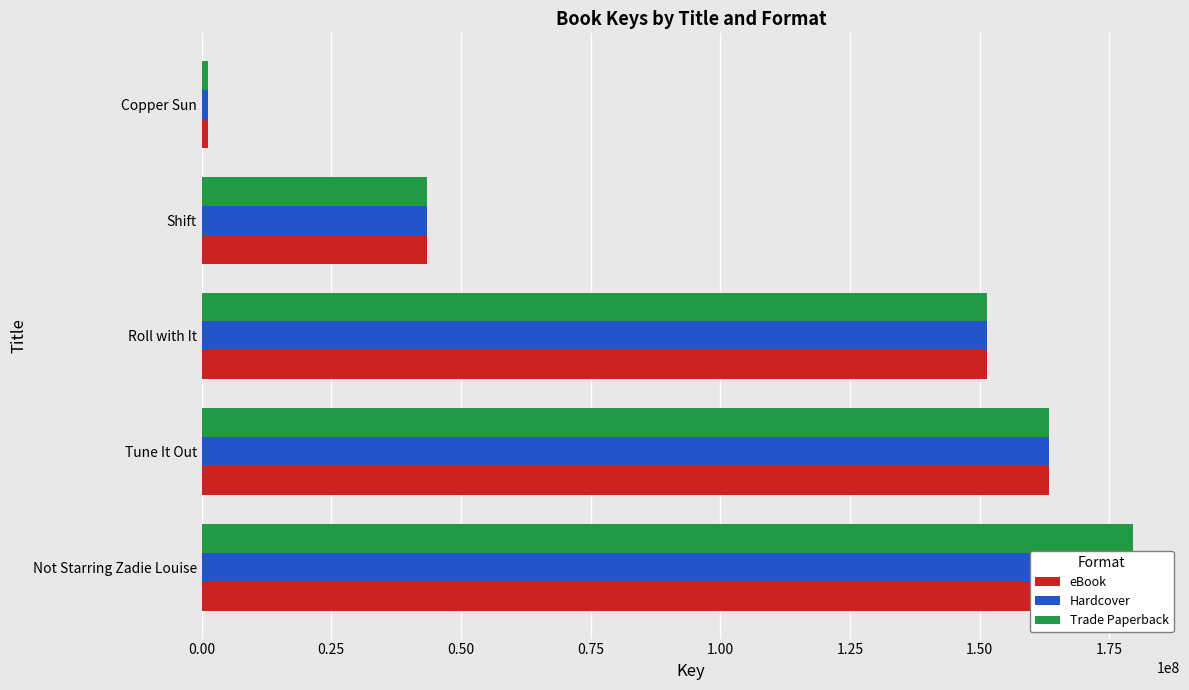

The value of eBook at Copper Sun is 757183. True or false?

False